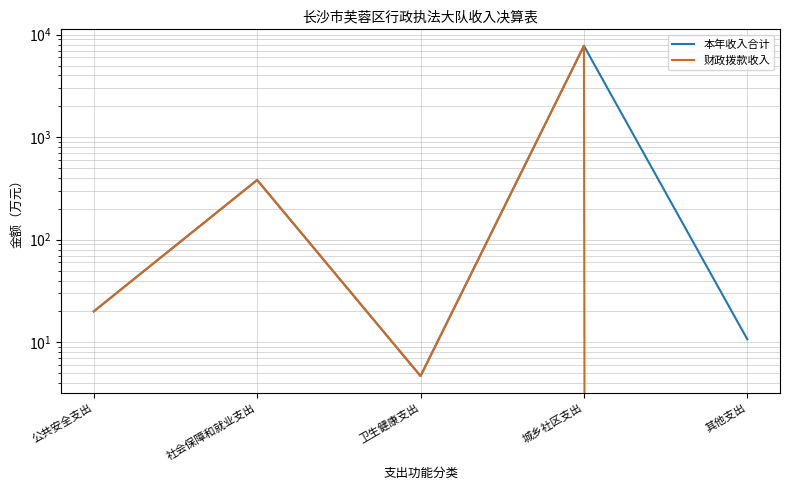

Reading left to right, extract all data points from this chart.

本年收入合计: 公共安全支出=20.0	社会保障和就业支出=382.4	卫生健康支出=4.7	城乡社区支出=7776.6	其他支出=10.7
财政拨款收入: 公共安全支出=20.0	社会保障和就业支出=382.4	卫生健康支出=4.7	城乡社区支出=7776.6	其他支出=0.0